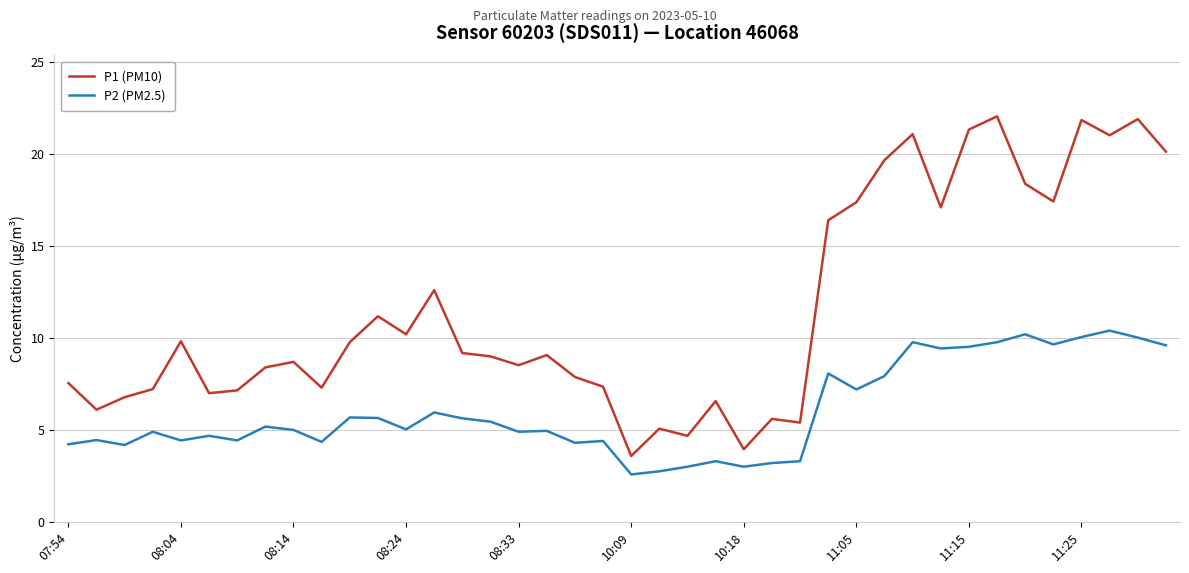

Rank the series by their maximum value, from highest to lowest.

P1 (PM10), P2 (PM2.5)